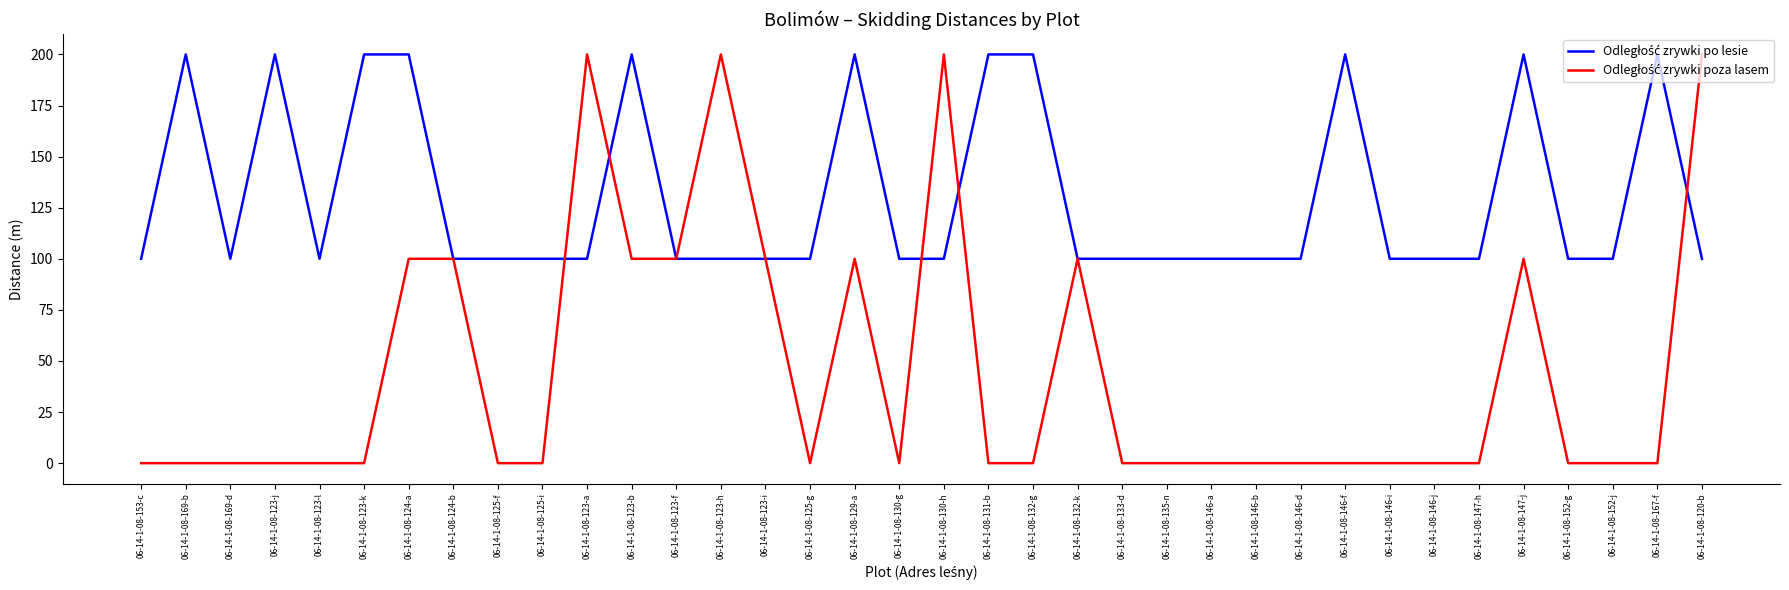

What is the maximum value shown in the chart?

200